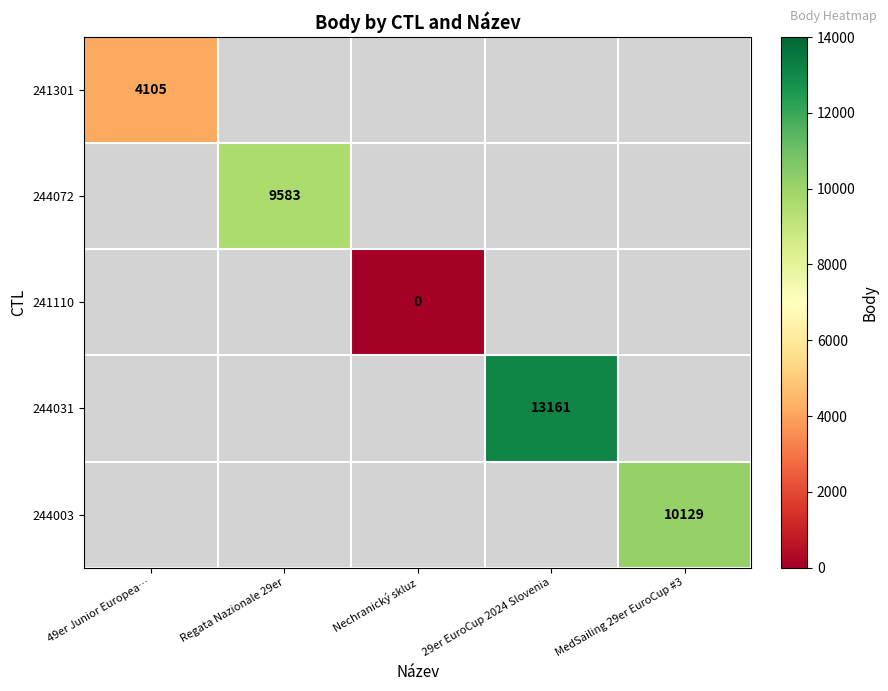

Is it true that 244072 equals 16171 at Regata Nazionale 29er?

False